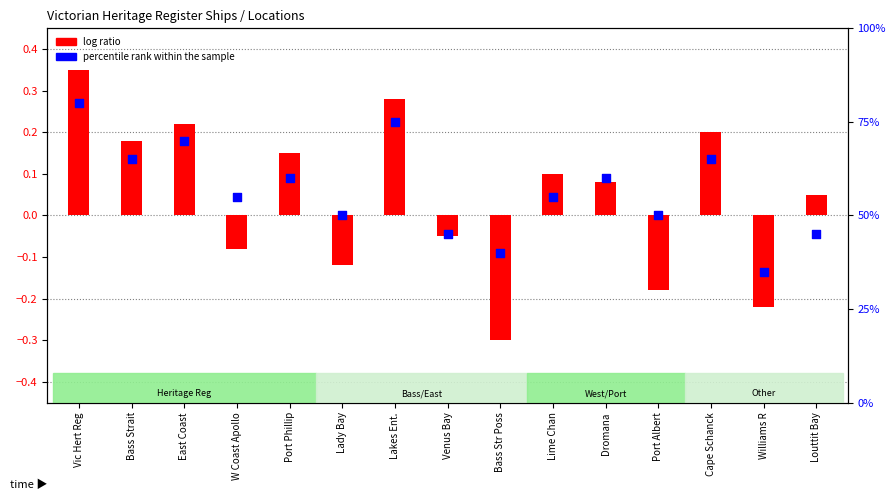

What is the change in value from Bass Strait to East Coast?

+5